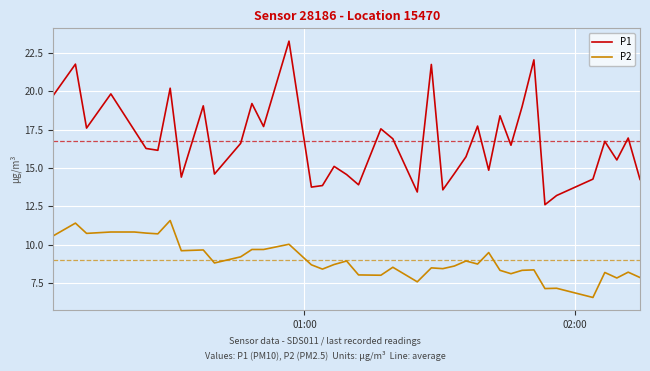

Which series has the widest spread of values?

P1